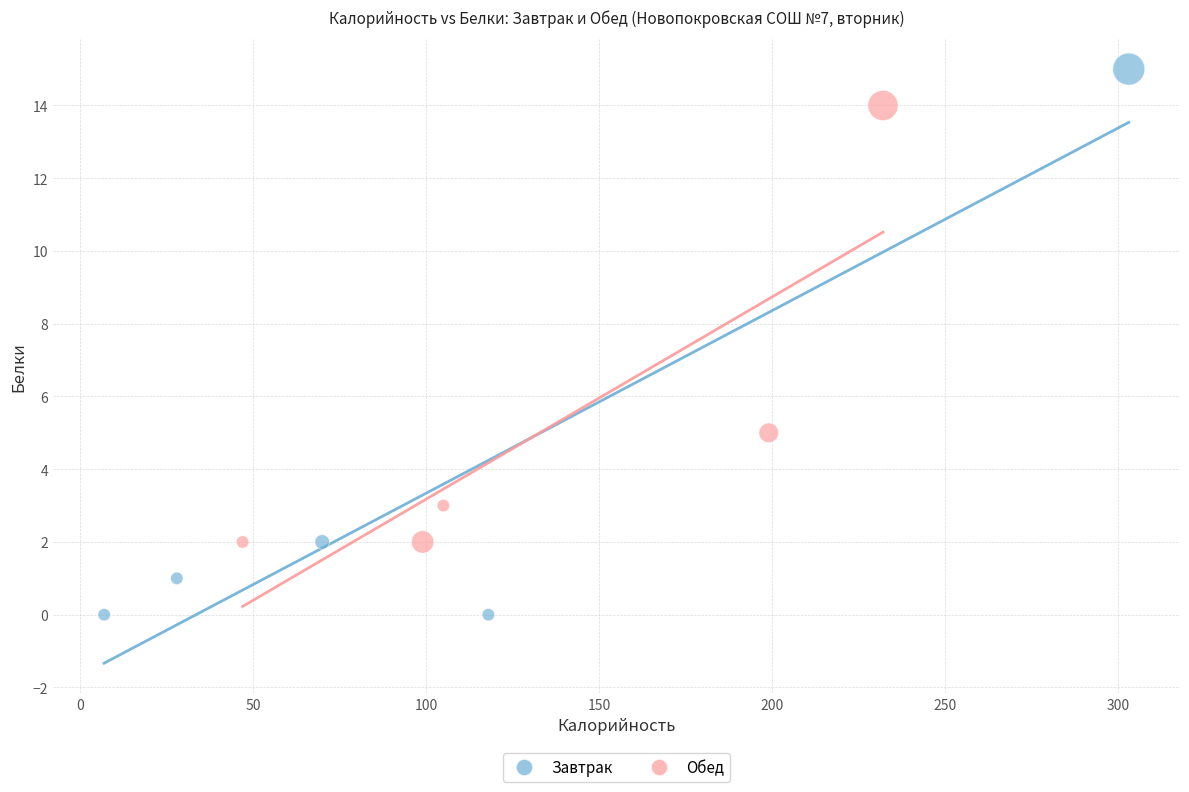

Which series reaches the maximum Y coordinate?

Завтрак